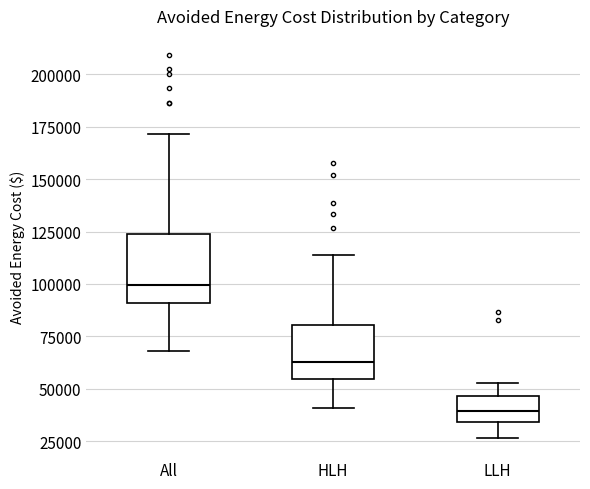

Reading left to right, transcribe this box plot: for each box, give where its median line is, the range the box spans, and where its two whiskers end, as read against the y-axis. The values are not printed on the chart, so give them approximately, as read against the axis.

All: median 100000, box 90000 to 125000, whiskers 70000 to 170000
HLH: median 65000, box 55000 to 80000, whiskers 40000 to 115000
LLH: median 40000, box 35000 to 45000, whiskers 25000 to 55000